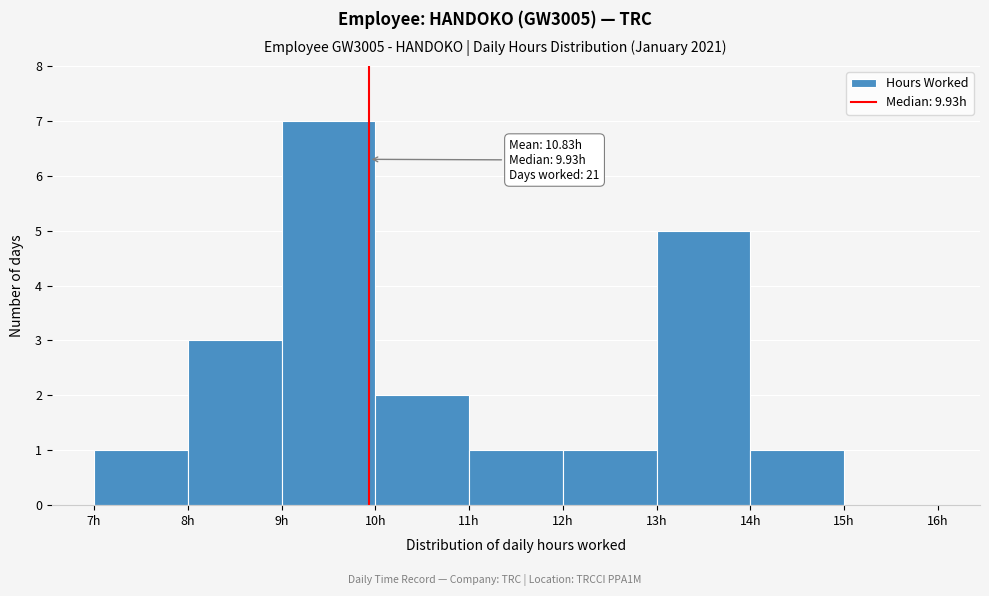

Which range on the x-axis has the tallest bar?

9 to 10